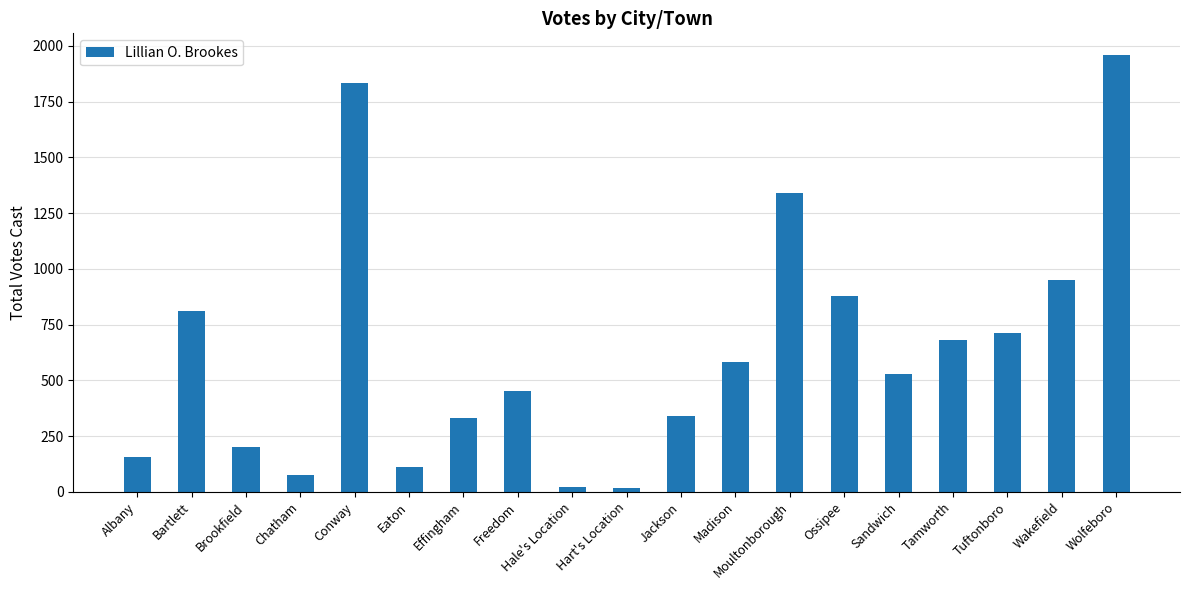

What is the greatest value displayed?

1958